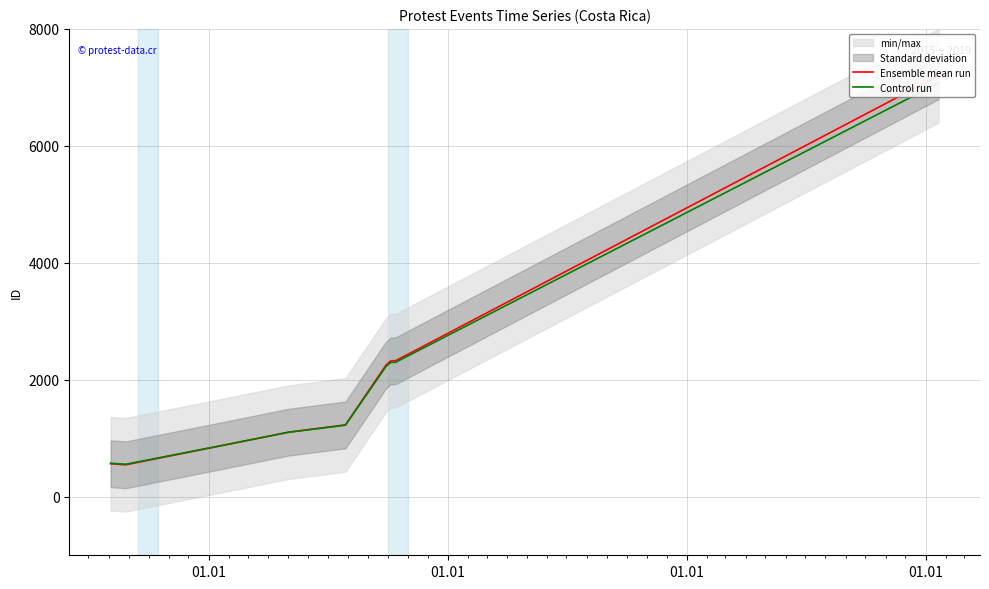

What is the minimum value for Control run?

556.1